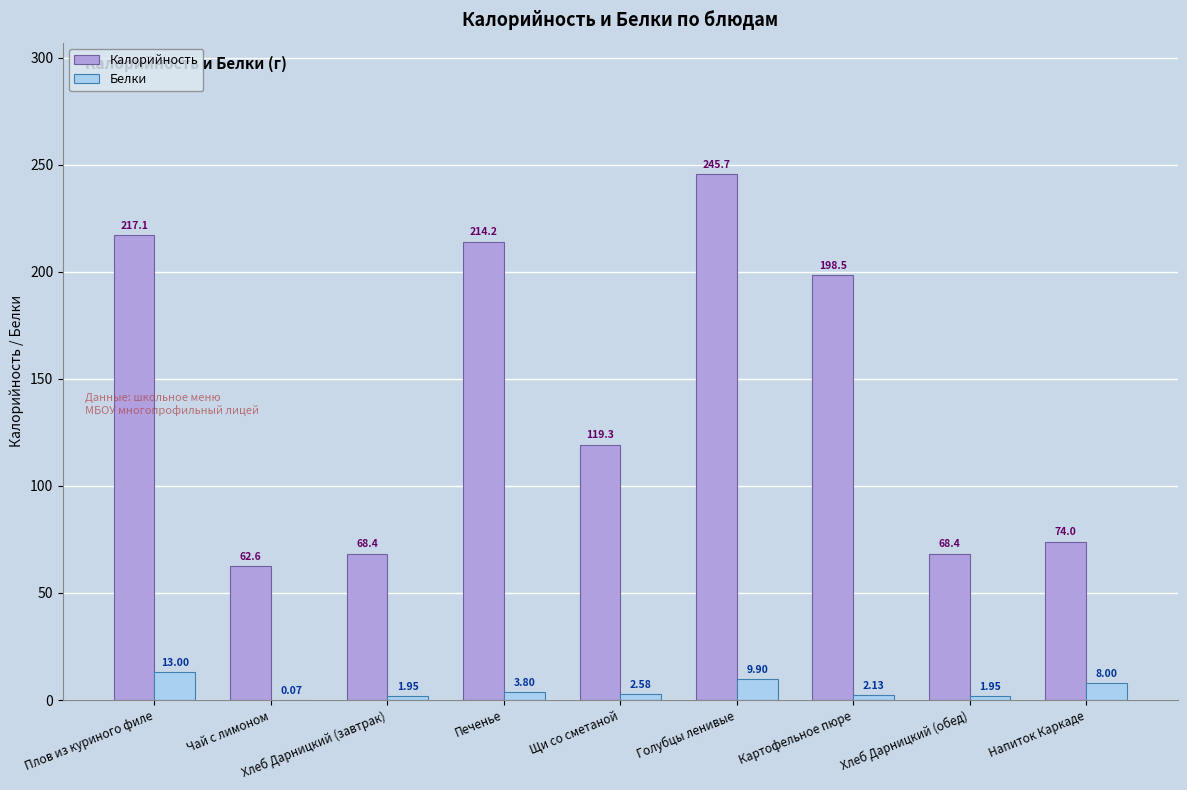

Which series has the largest range (max minus min)?

Калорийность